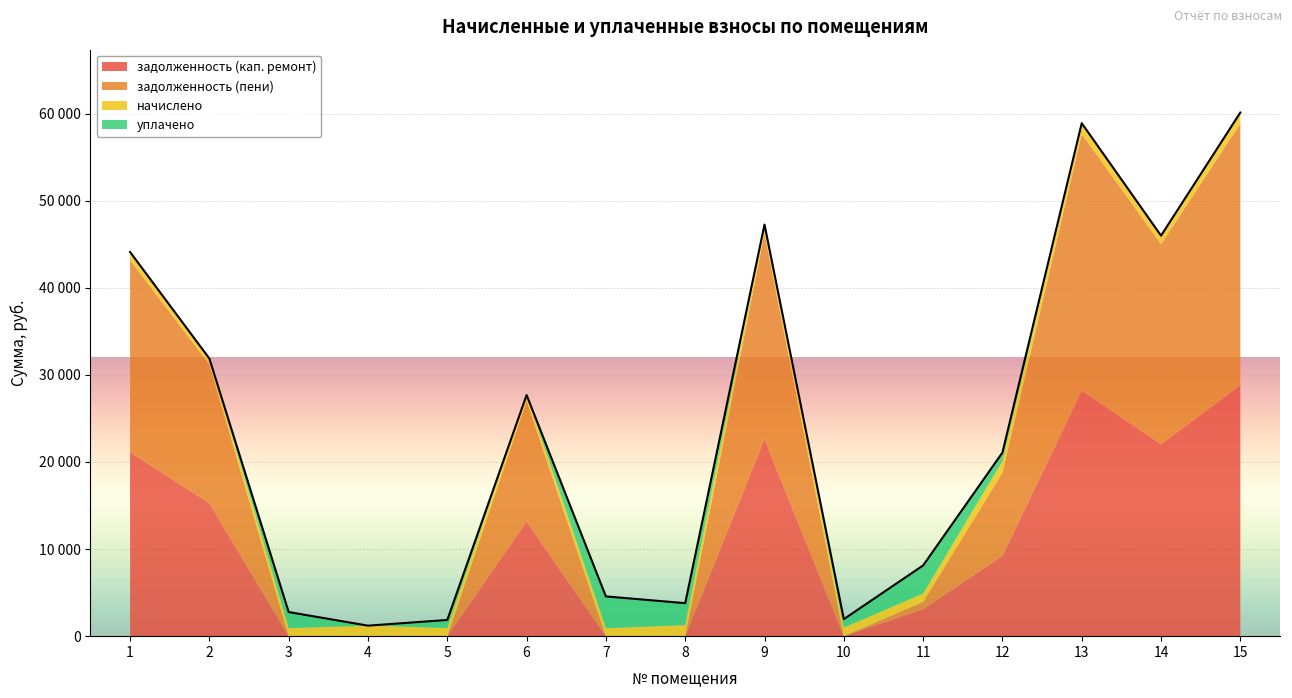

Which category has the lowest value in the задолженность (пени) series?

3